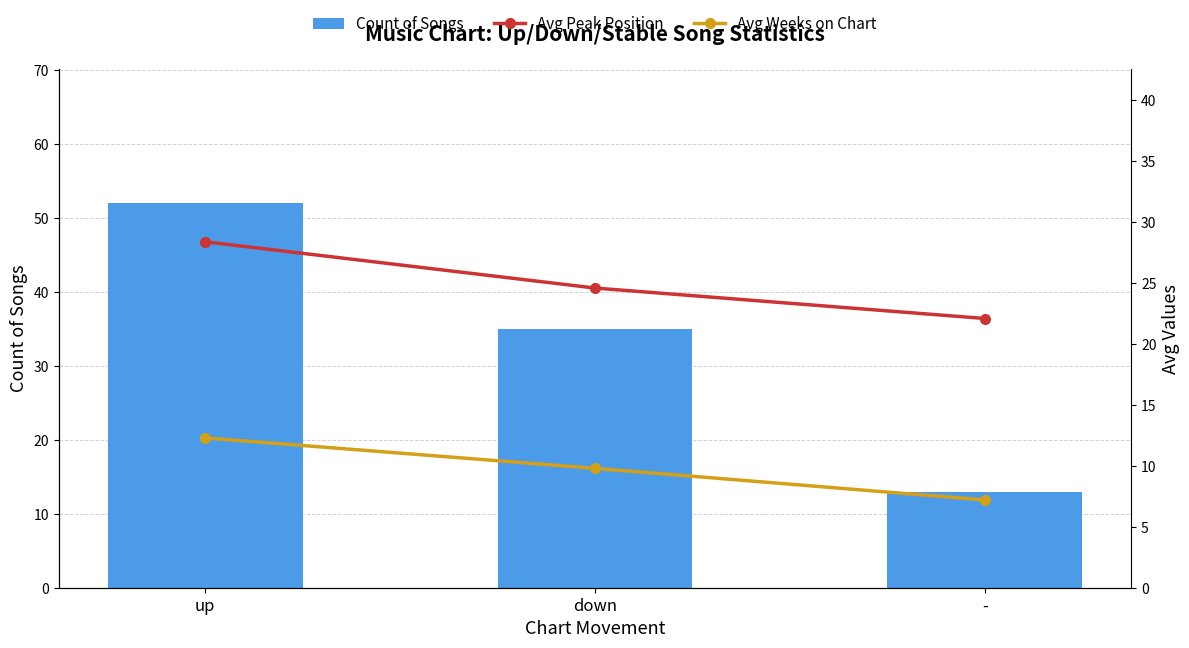

At how many categories does at least one series exceed 28?

2